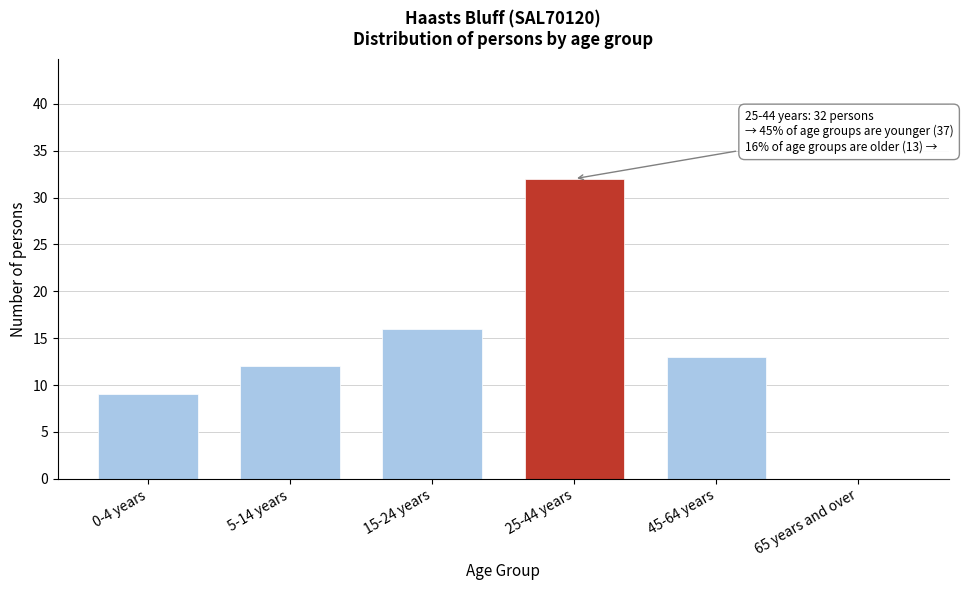

Reading right to left, extract all data points from this chart.

65 years and over=0	45-64 years=13	25-44 years=32	15-24 years=16	5-14 years=12	0-4 years=9